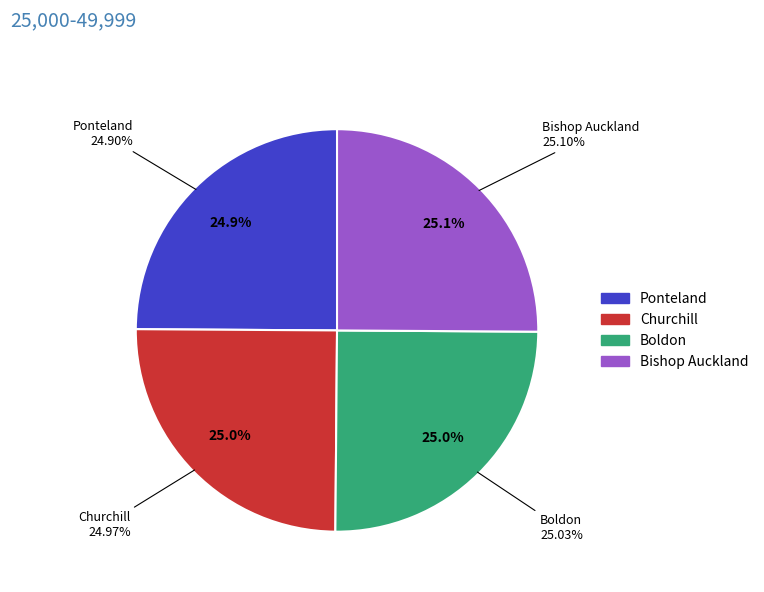

Does Ponteland account for over 50% of the chart?

No